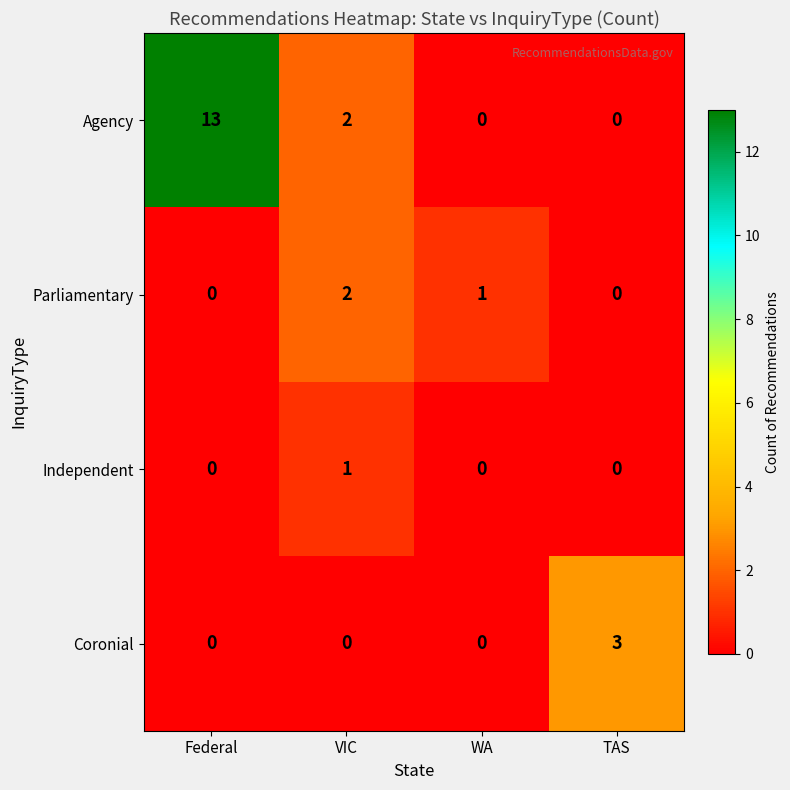

Which series has the widest spread of values?

Agency